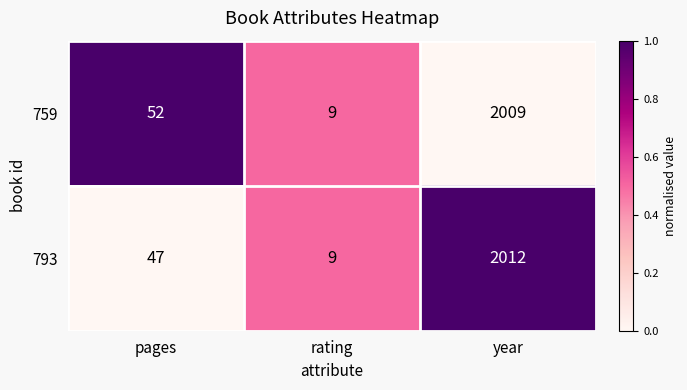

What value does the 793 series have at rating?

9